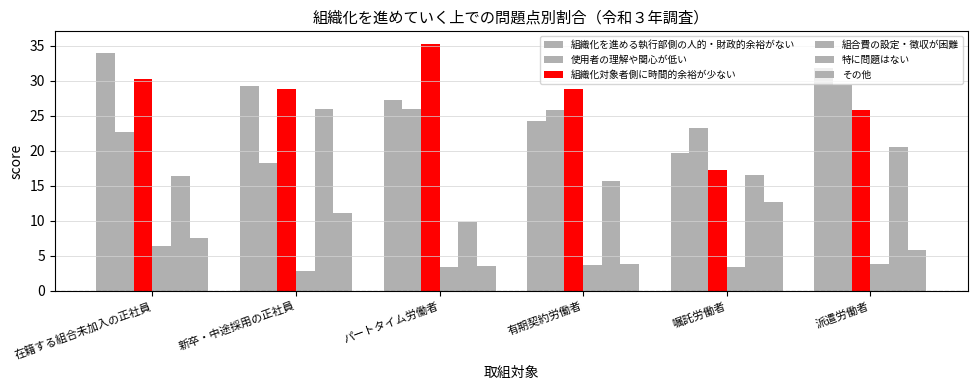

How many distinct data groups are displayed?

6